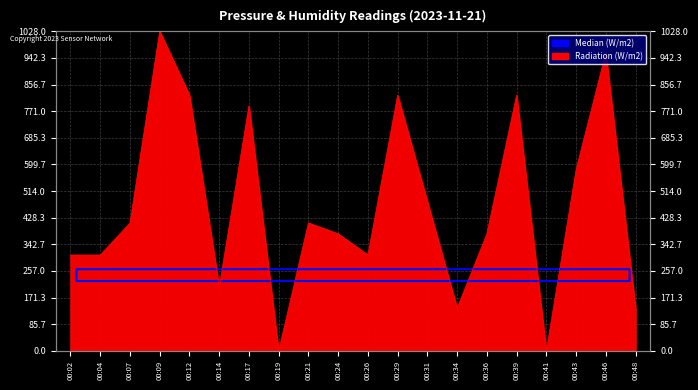

The value at 00:36 is 496.1. True or false?

False